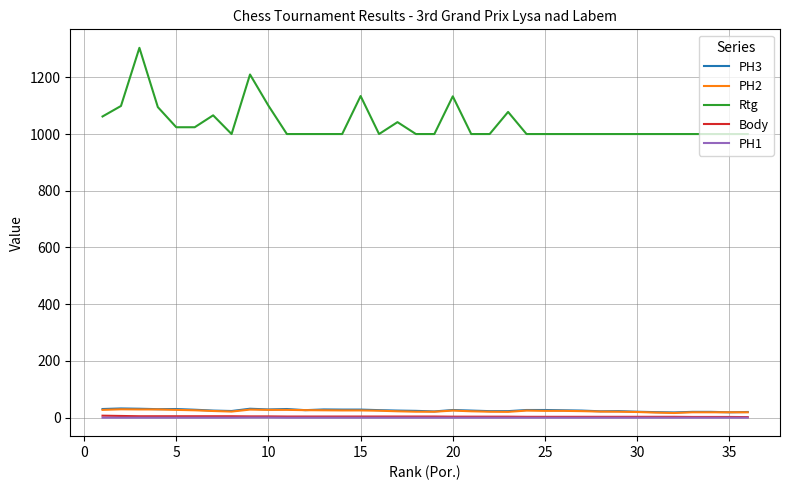

Which series has the widest spread of values?

Rtg